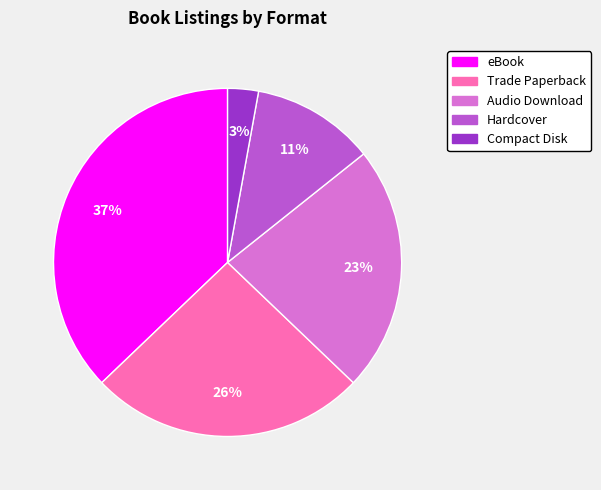

To the nearest percent, what is the average slice percentage?

20%